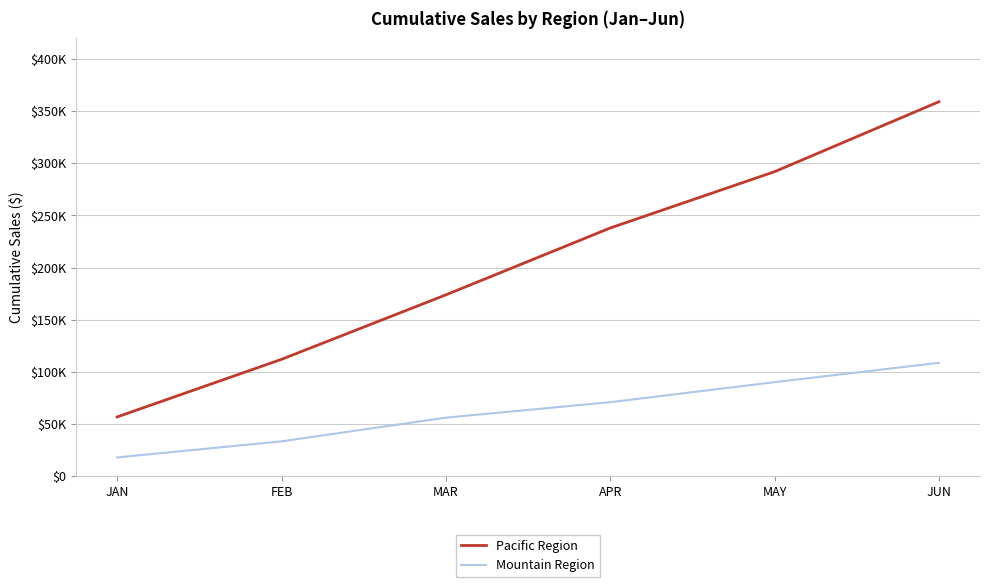

True or false: Mountain Region has more than 2 points higher than both neighbors.

False